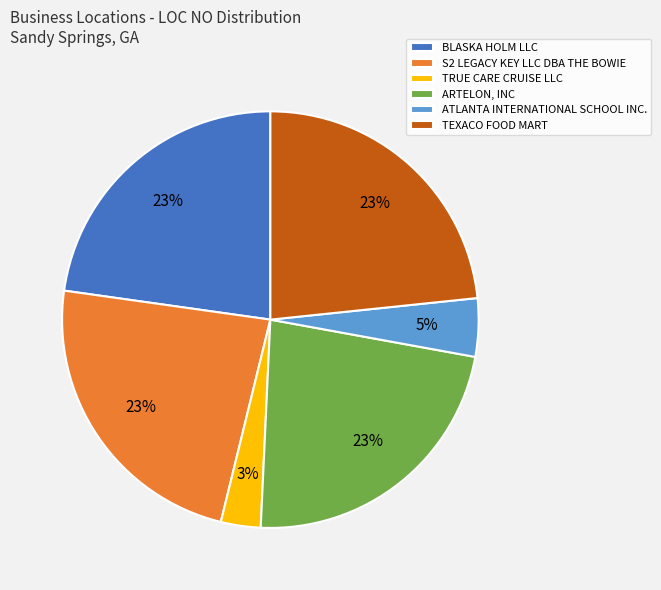

Which slice is the smallest?

TRUE CARE CRUISE LLC